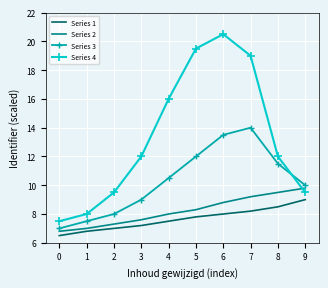

Reading left to right, what are all the values shown in this chart?

Series 1: 6.5	6.8	7.0	7.2	7.5	7.8	8.0	8.2	8.5	9.0
Series 2: 6.8	7.0	7.3	7.6	8.0	8.3	8.8	9.2	9.5	9.8
Series 3: 7.0	7.5	8.0	9.0	10.5	12.0	13.5	14.0	11.5	10.0
Series 4: 7.5	8.0	9.5	12.0	16.0	19.5	20.5	19.0	12.0	9.5